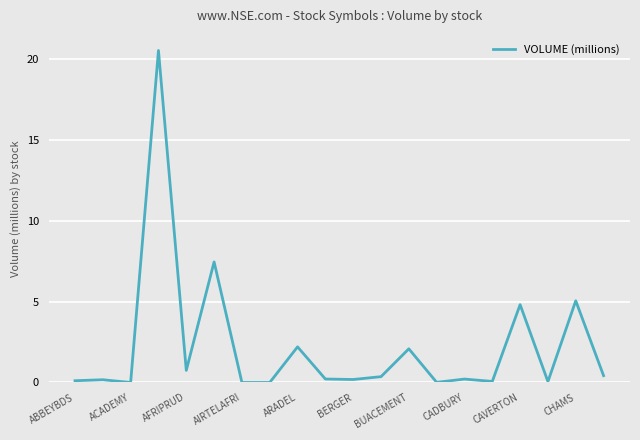

What is the maximum value shown in the chart?

20.5